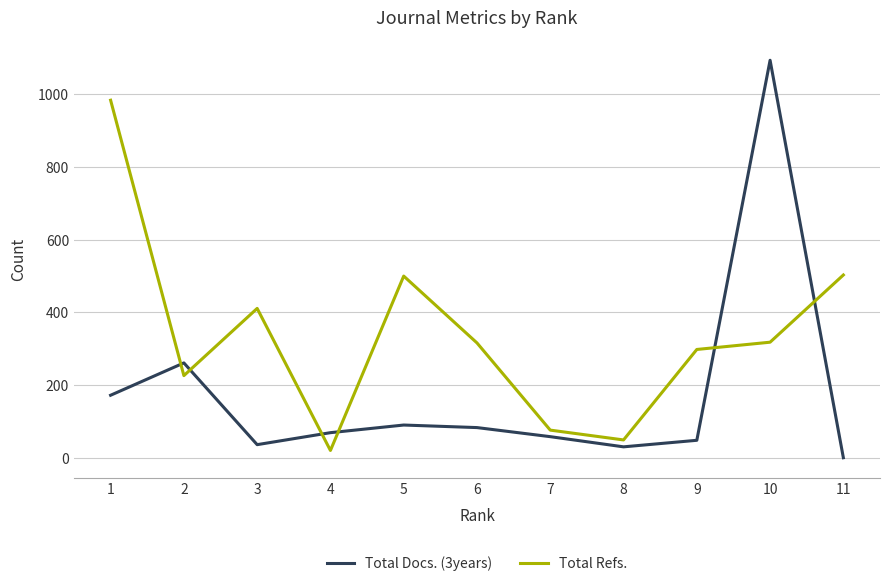

List the series in order of their peak value, highest first.

Total Docs. (3years), Total Refs.